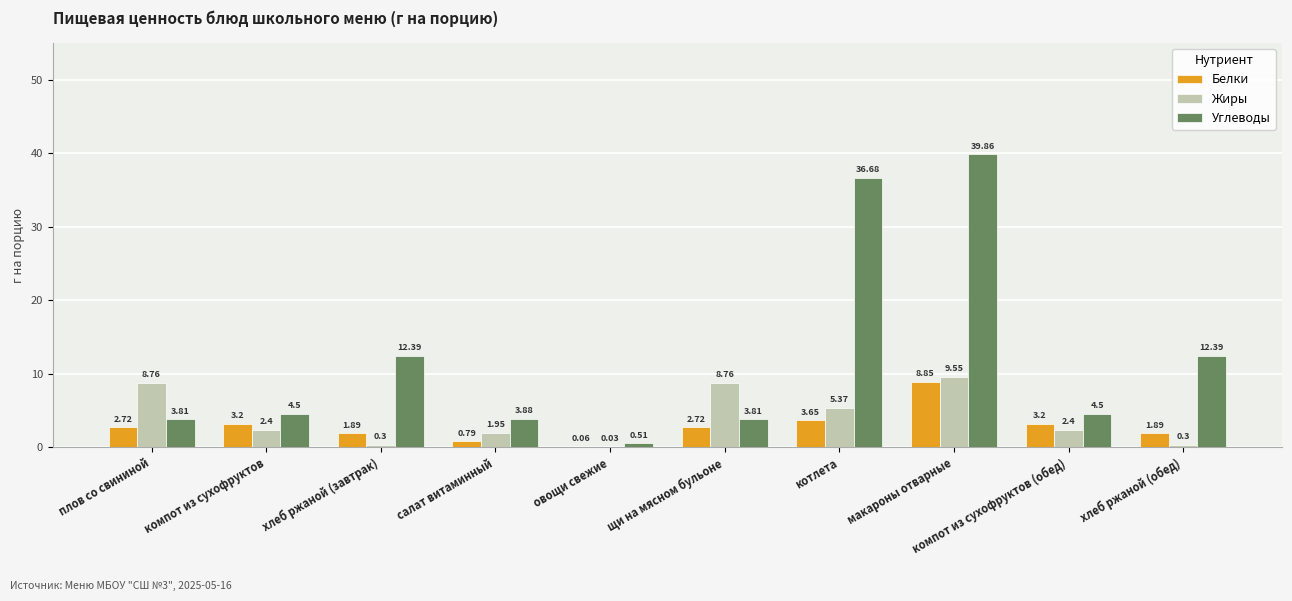

Which series has the largest total across all categories?

Углеводы